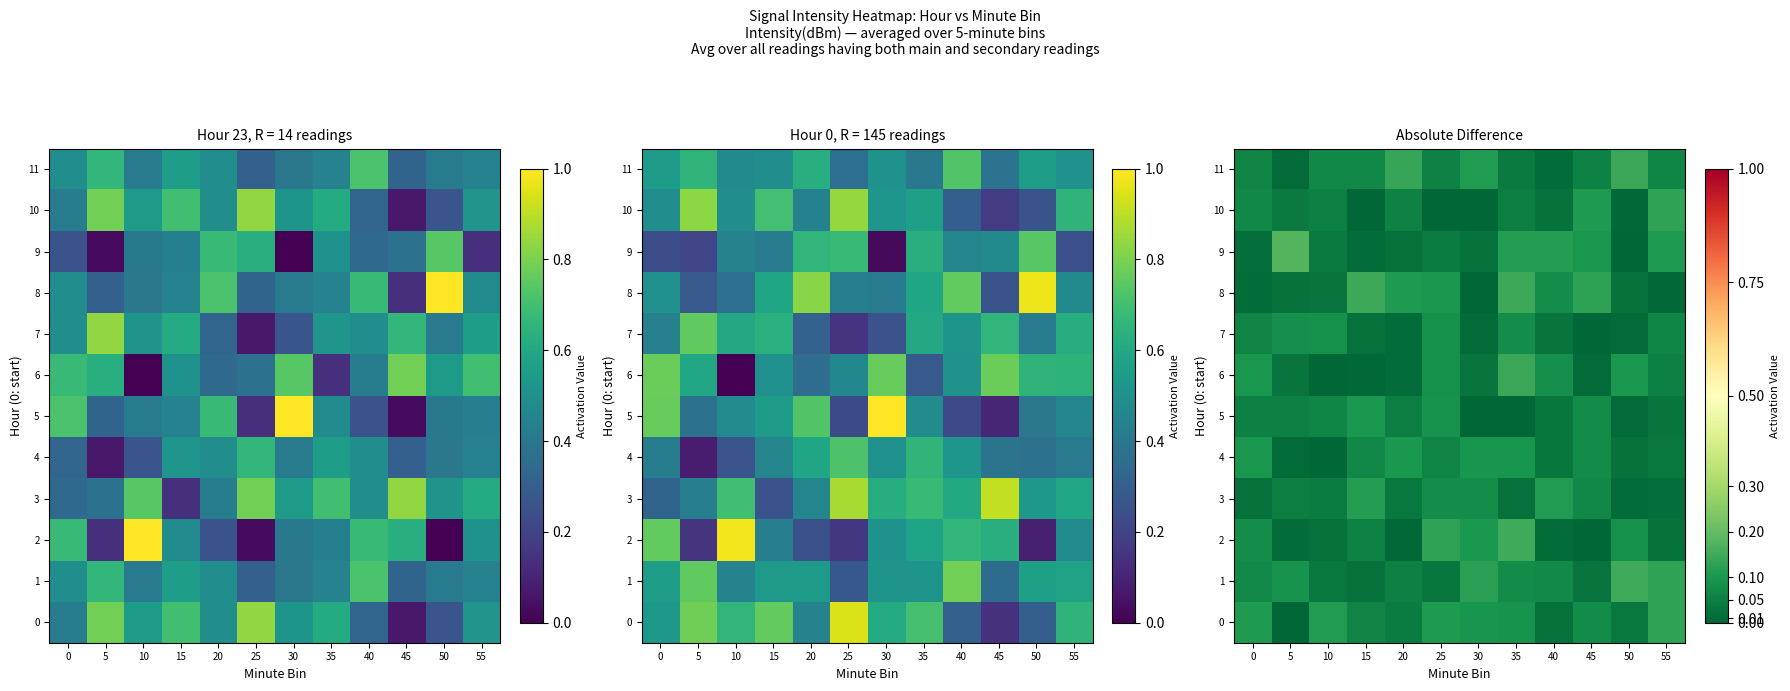

Which has a higher value, 15 or 45?

45